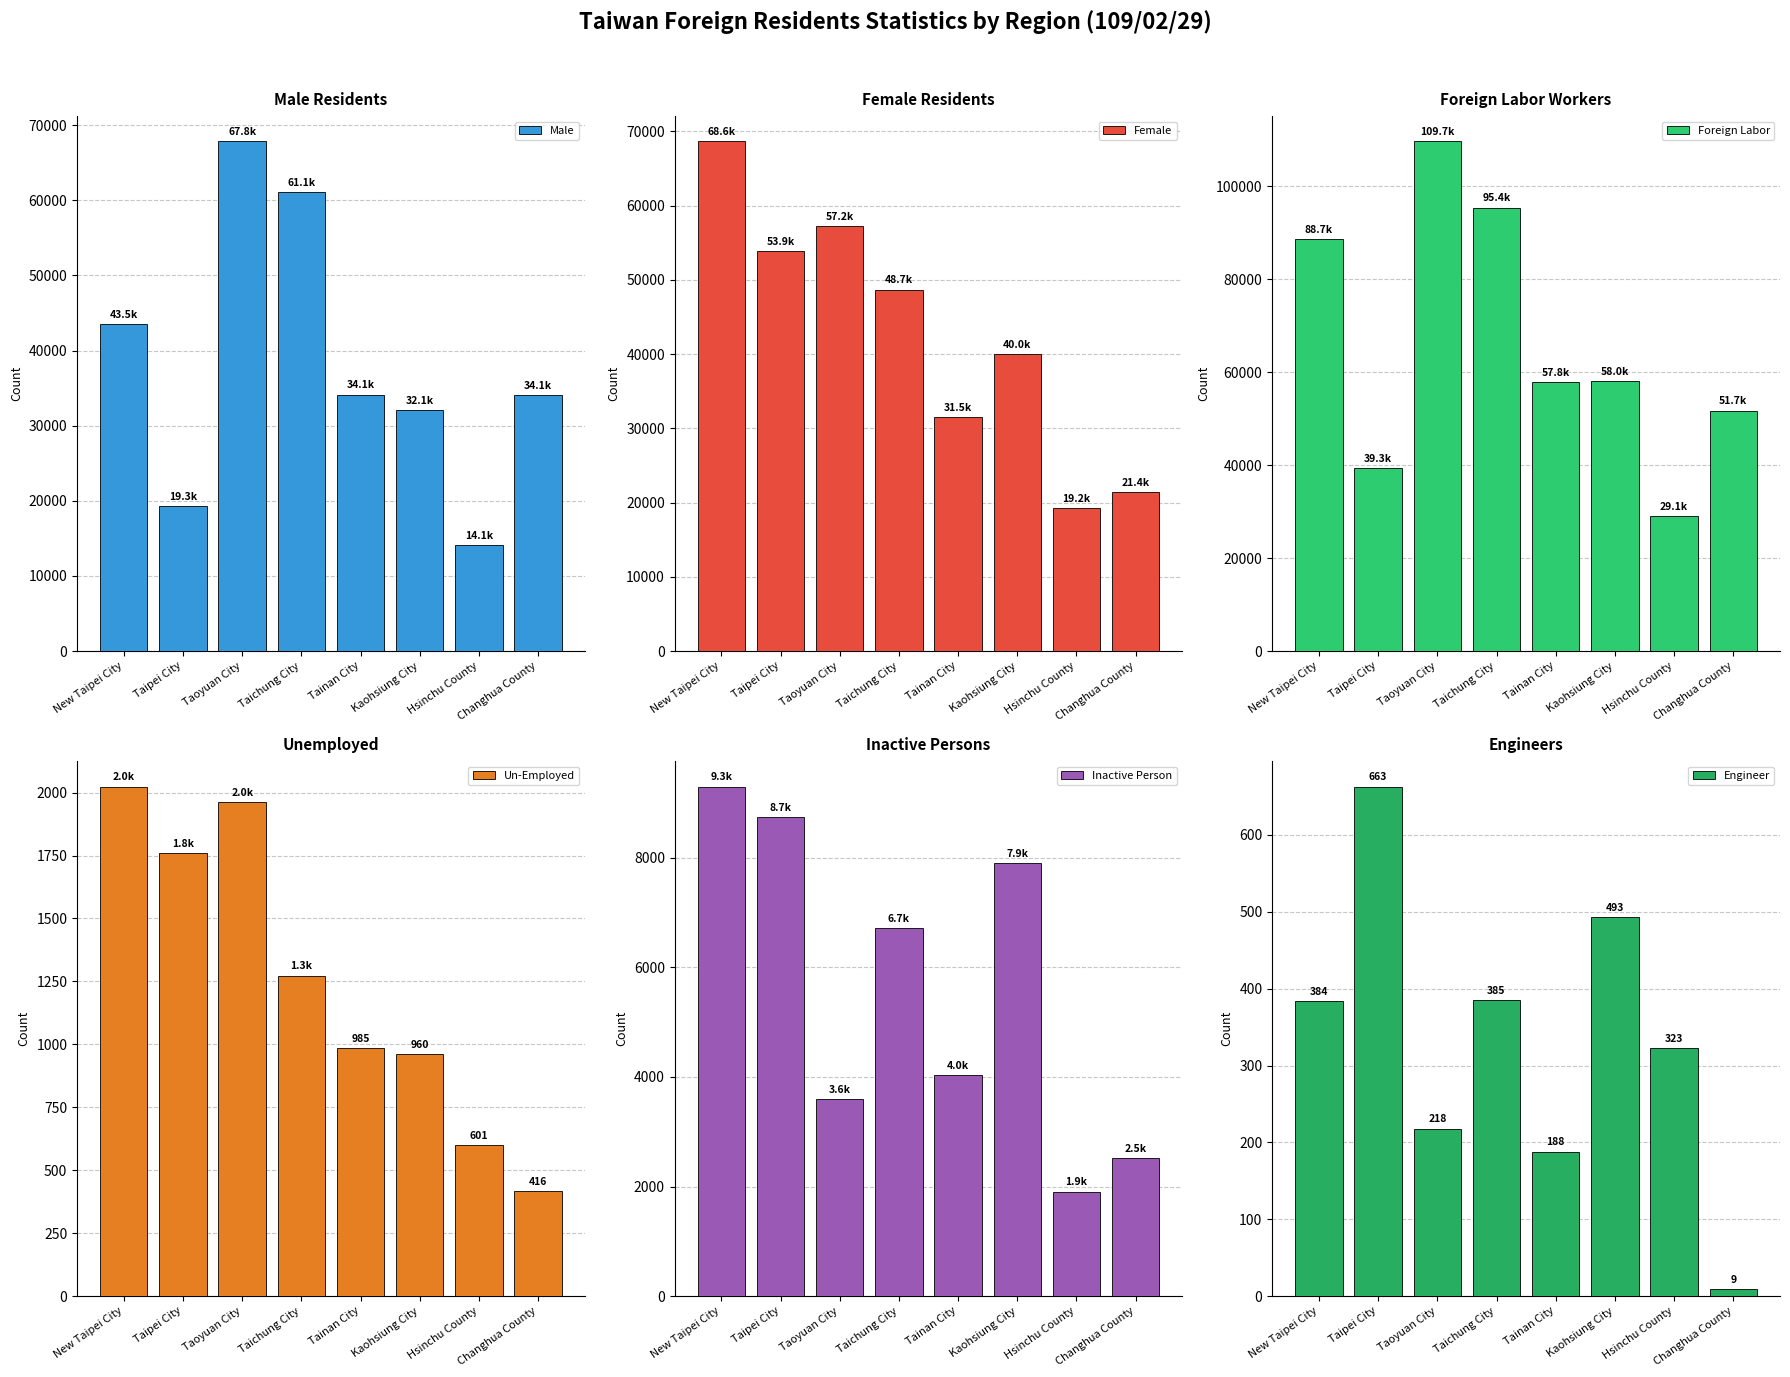

Rank the series at Taipei City from lowest to highest value.

Engineer, Un-Employed, Inactive Person, Male, Foreign Labor, Female